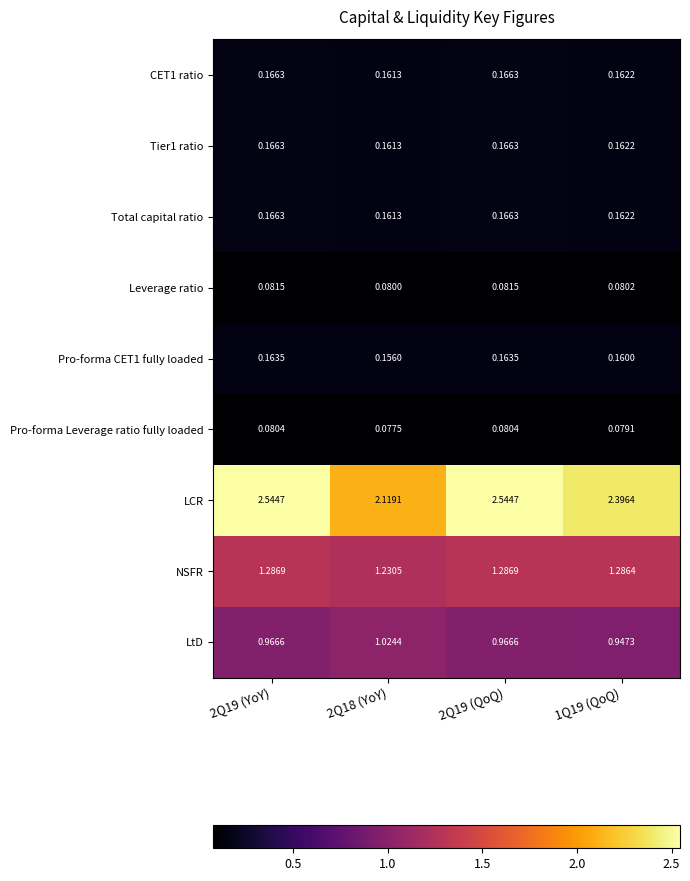

At how many categories does at least one series exceed 1?

4